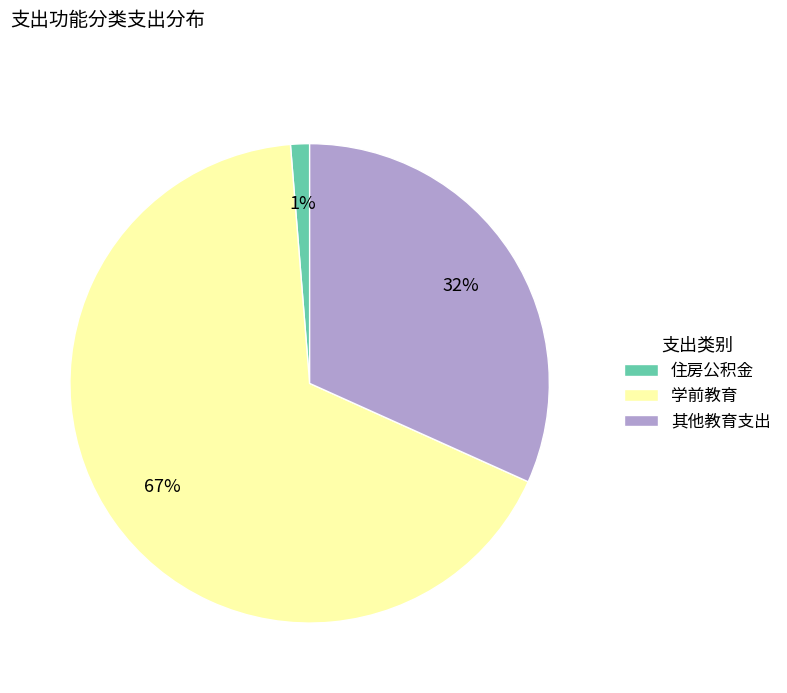

Does 学前教育 represent more than half of the total?

Yes